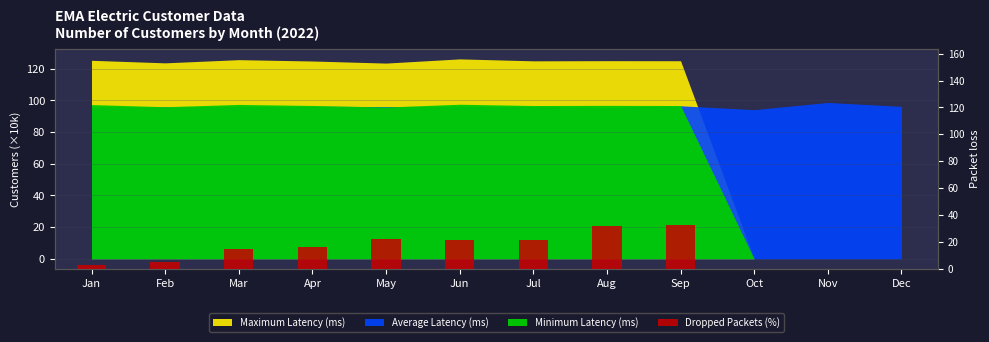

Reading left to right, what are all the values shown in this chart?

Jan=2.7	Feb=5.3	Mar=14.9	Apr=16.0	May=22.2	Jun=21.7	Jul=21.3	Aug=31.7	Sep=32.7	Oct=0.0	Nov=0.0	Dec=0.0